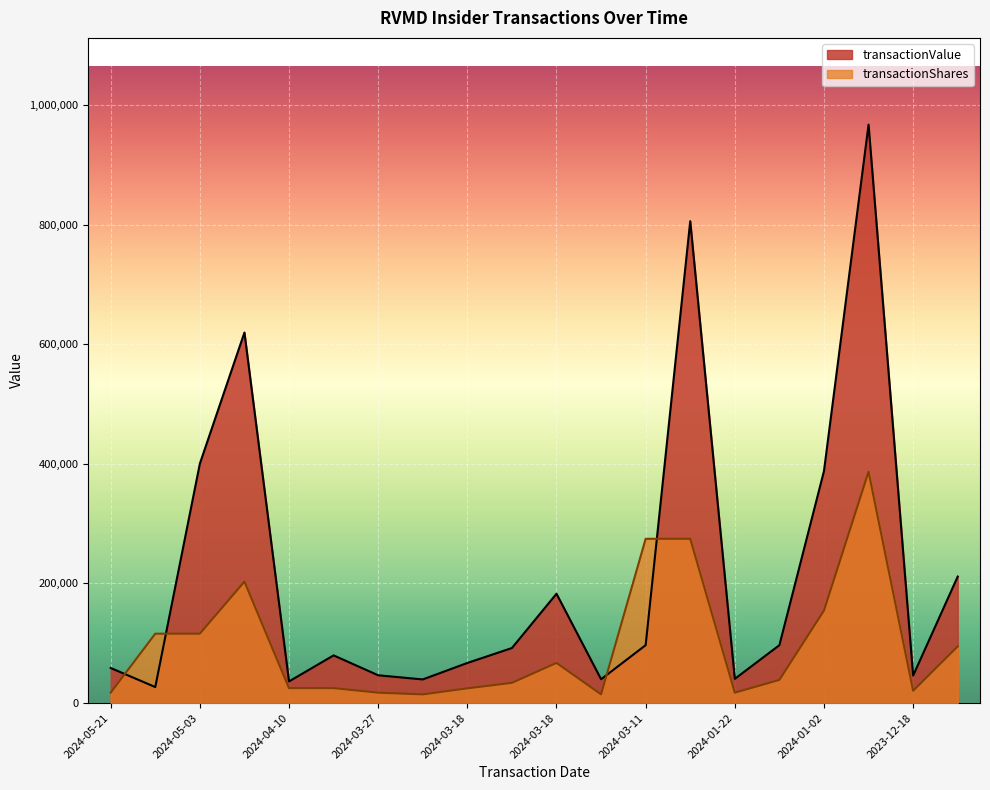

How many lines are shown in the chart?

2